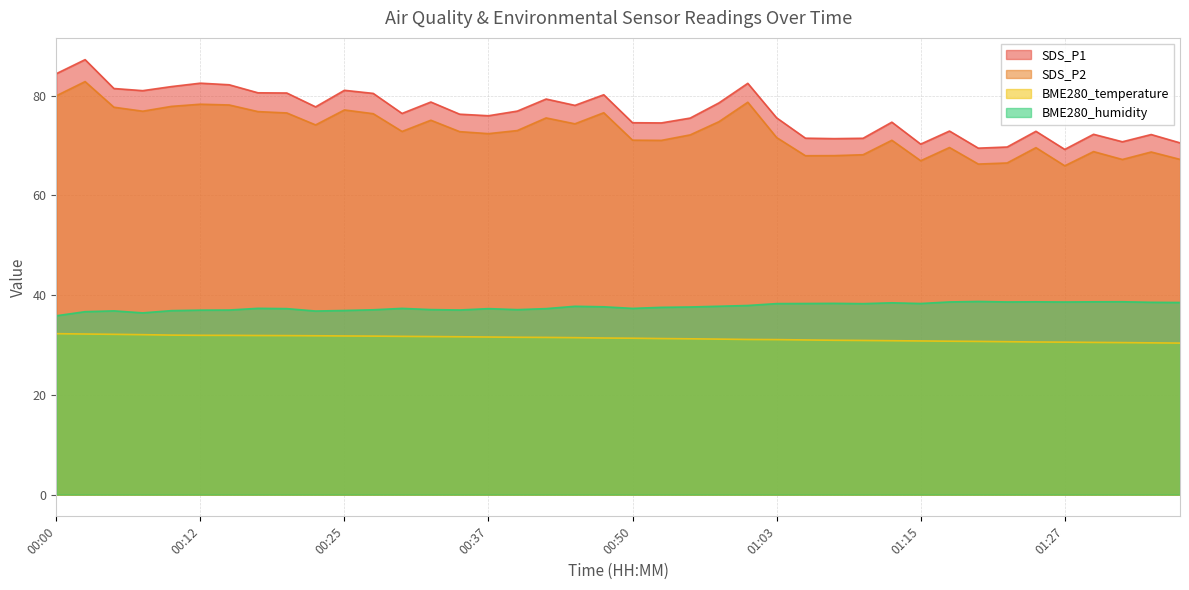

Does the chart display data point markers on the line(s)?

No